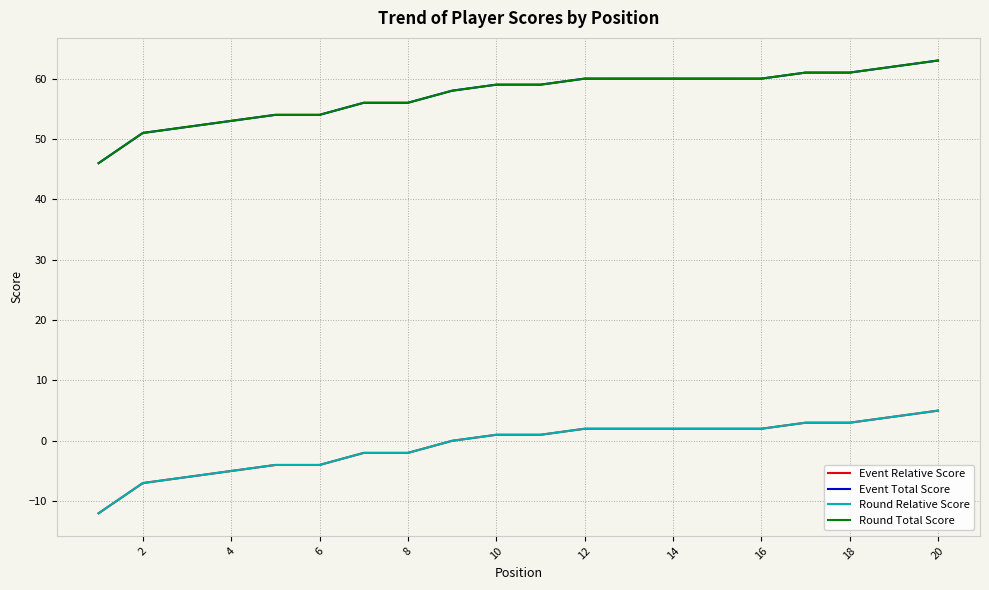

Is this an area chart (filled region under the line)?

No